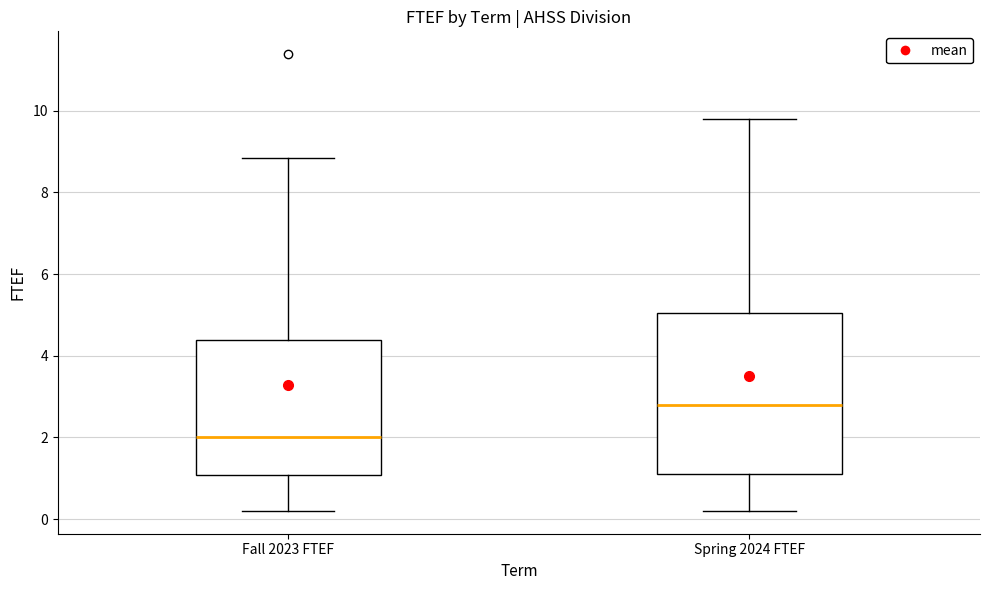

Reading left to right, transcribe this box plot: for each box, give where its median line is, the range the box spans, and where its two whiskers end, as read against the y-axis. The values are not printed on the chart, so give them approximately, as read against the axis.

Fall 2023 FTEF: median 2.0, box 1.0 to 4.4, whiskers 0.2 to 8.8
Spring 2024 FTEF: median 2.8, box 1.2 to 5.0, whiskers 0.2 to 9.8